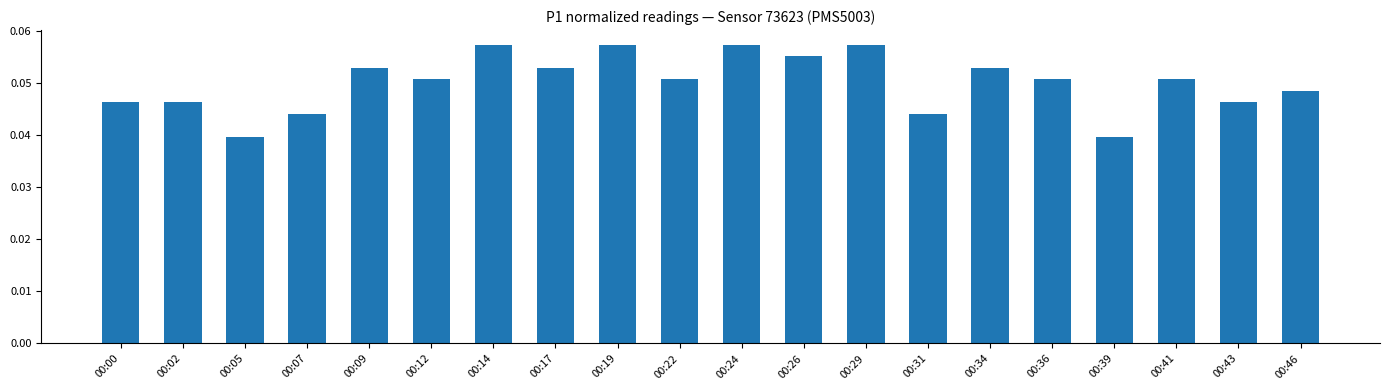

Between 00:00 and 00:09, which is larger?

00:09